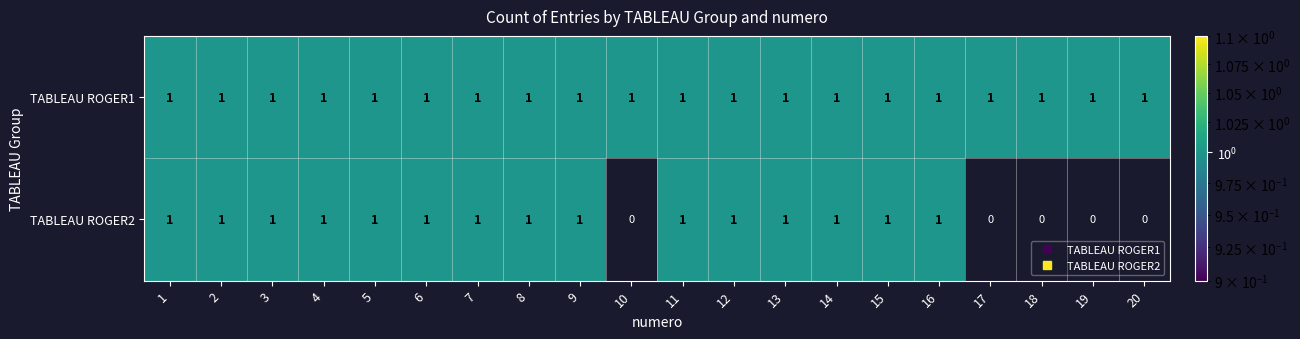

Which series changed the most between 2 and 19?

TABLEAU ROGER2